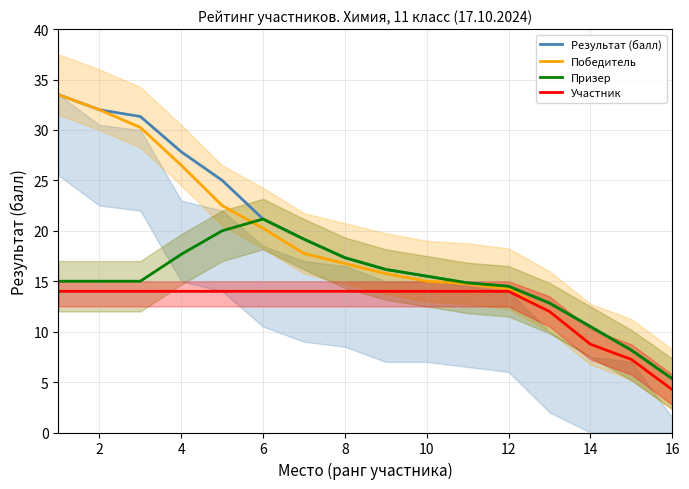

What is the maximum value for Участник?

14.0